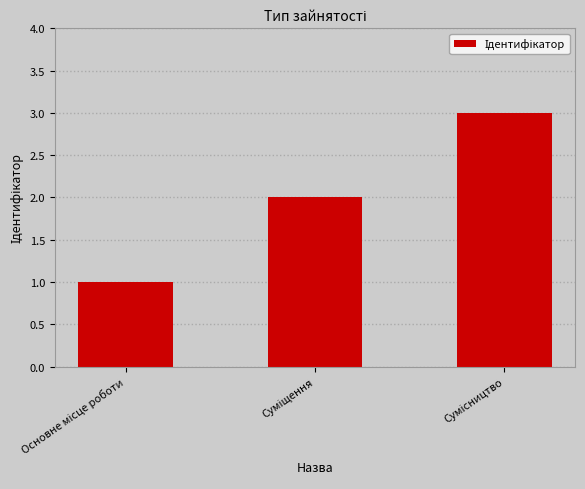

What is the maximum value shown in the chart?

3